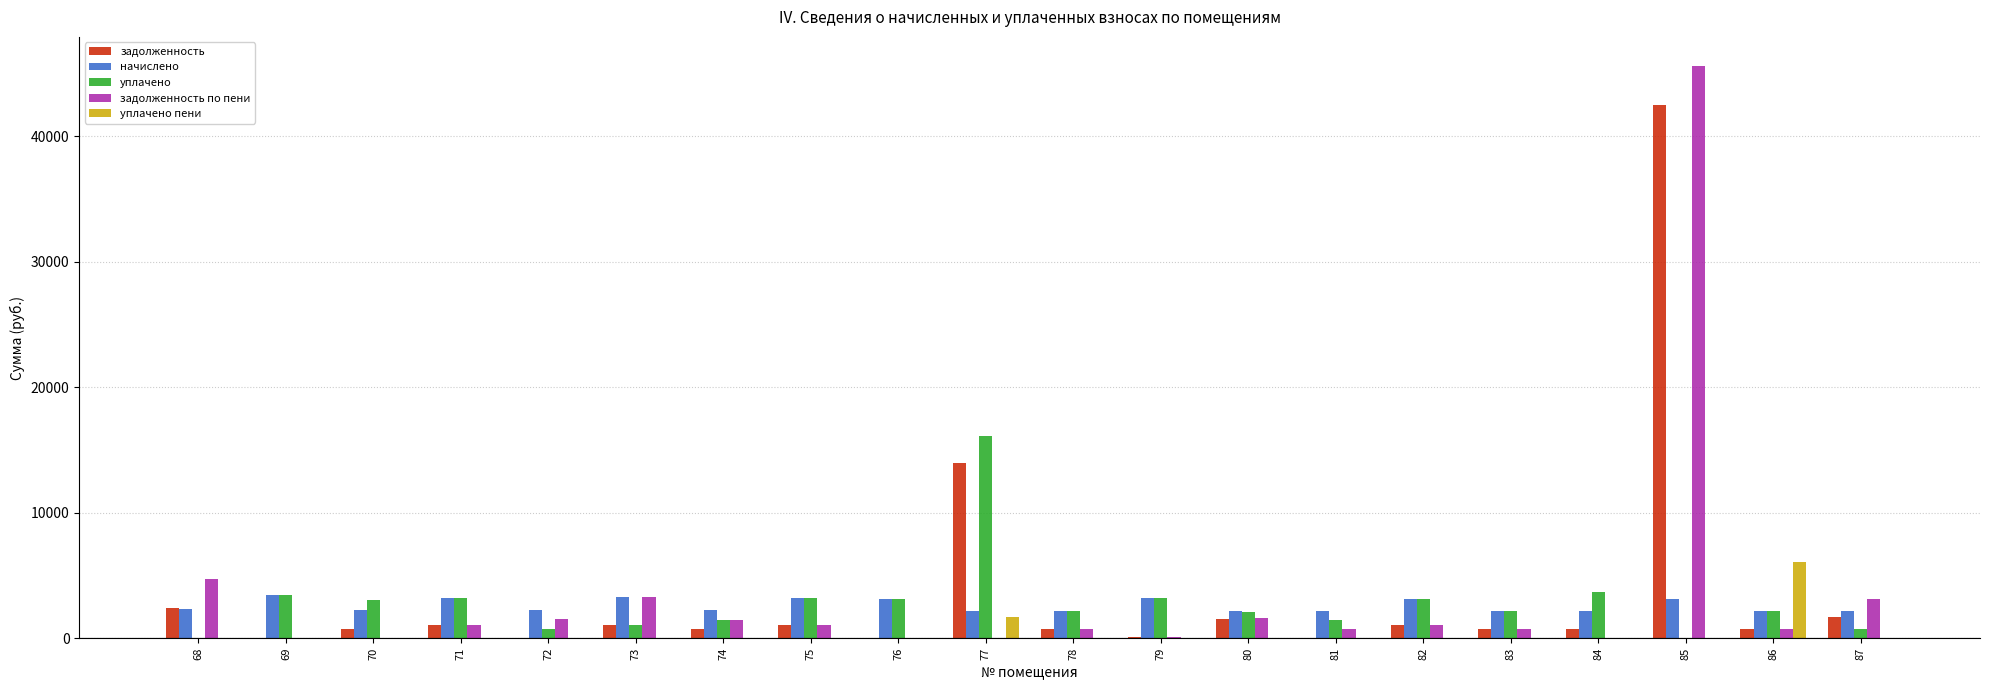

What is the maximum value for задолженность?

42505.9